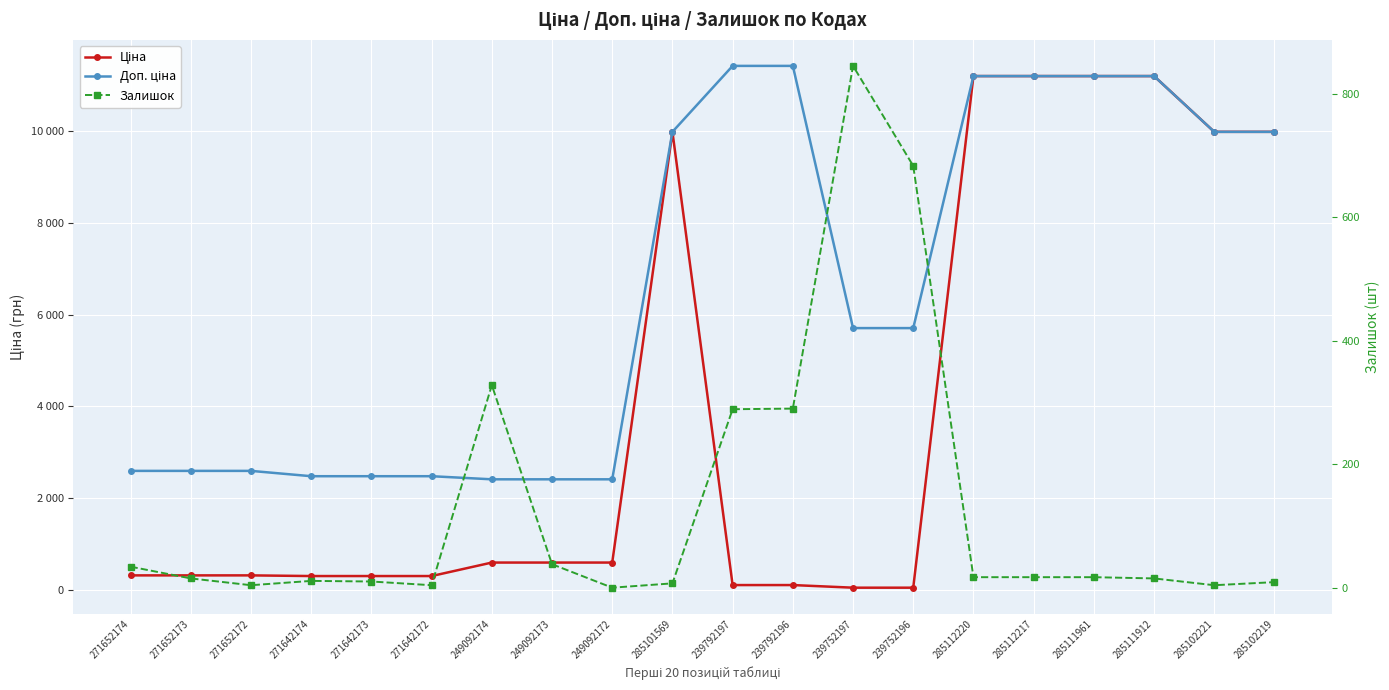

What are all the series names shown in the legend?

Ціна, Доп. ціна, Залишок